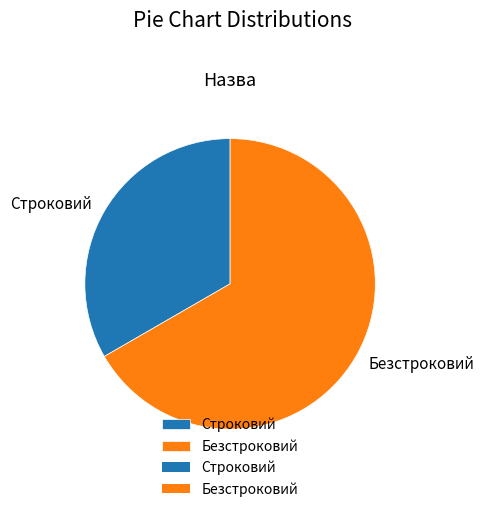

Which slice is the smallest?

Строковий